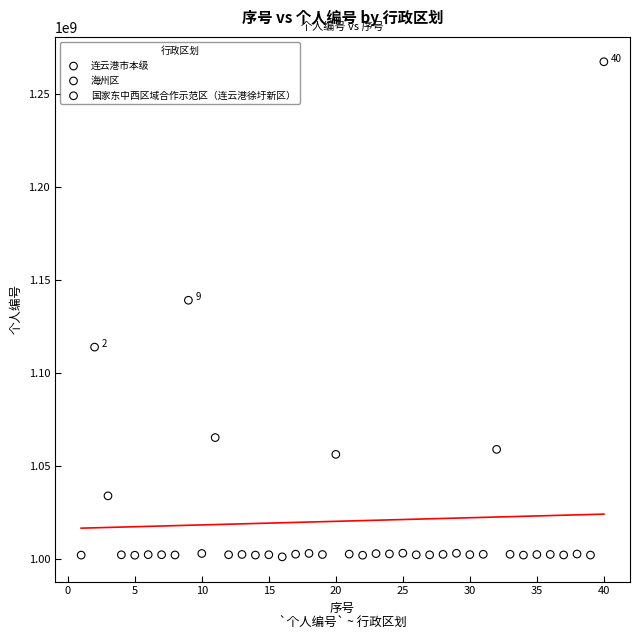

What are all the series names shown in the legend?

连云港市本级, 海州区, 国家东中西区域合作示范区（连云港徐圩新区）